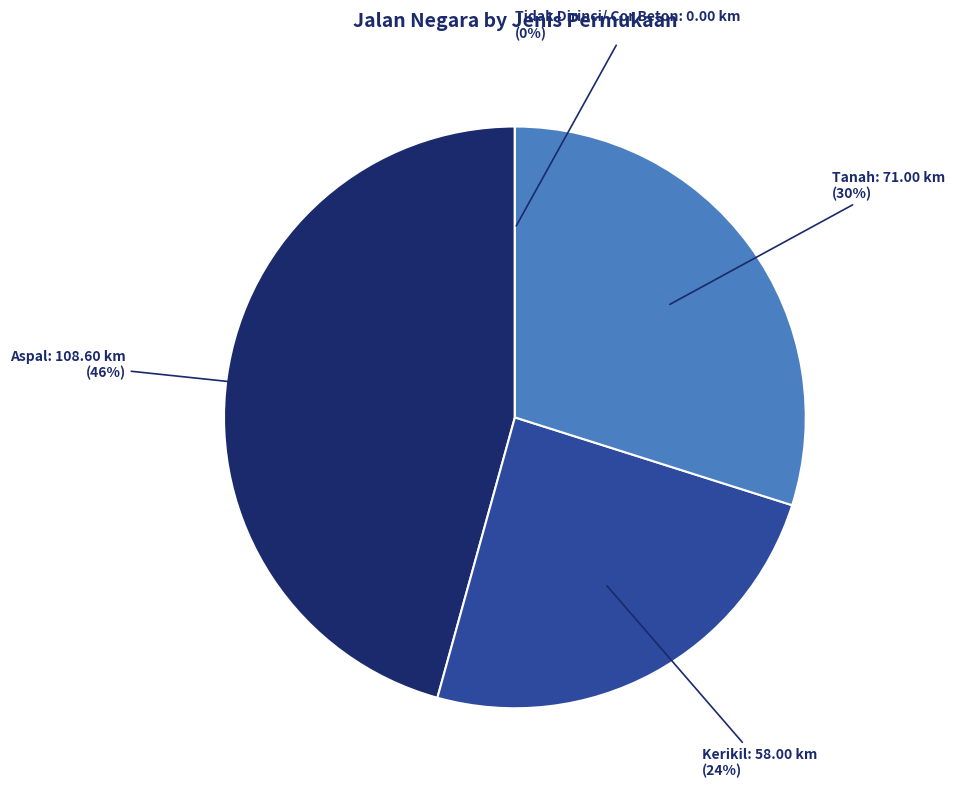

To the nearest percent, what portion does Tanah represent?

30%